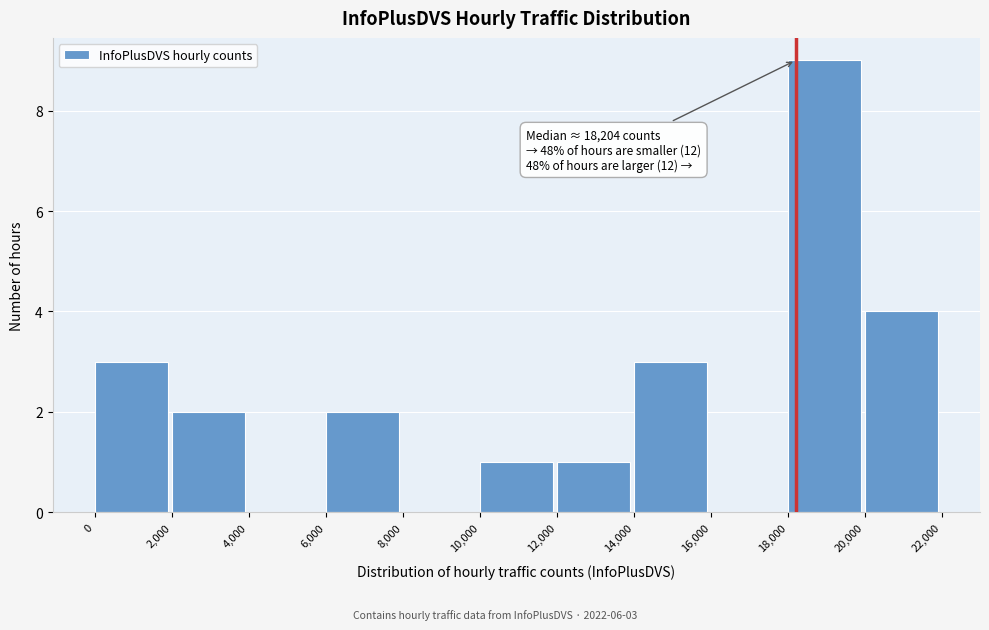

Over which range of the x-axis is the bar tallest?

18,000 to 20,000